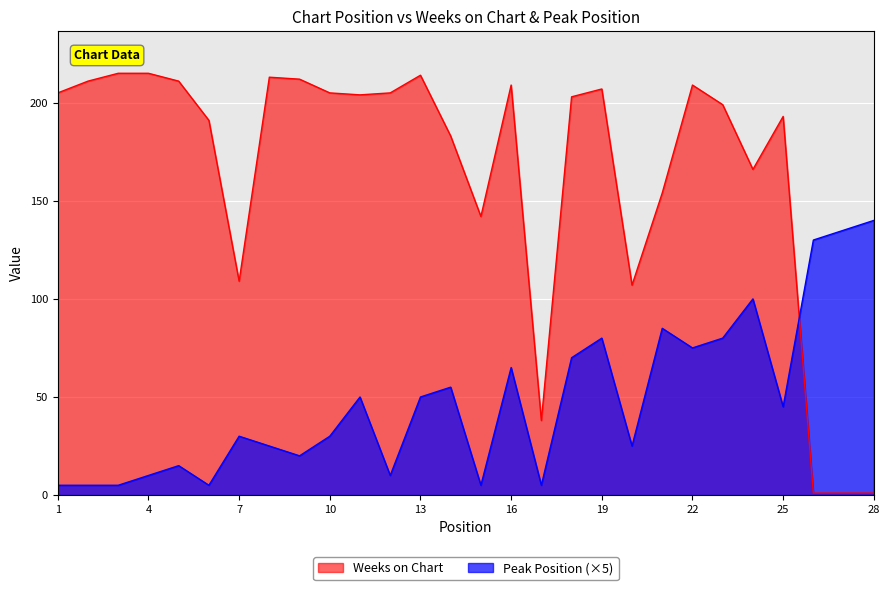

How many categories are shown in the chart?

28